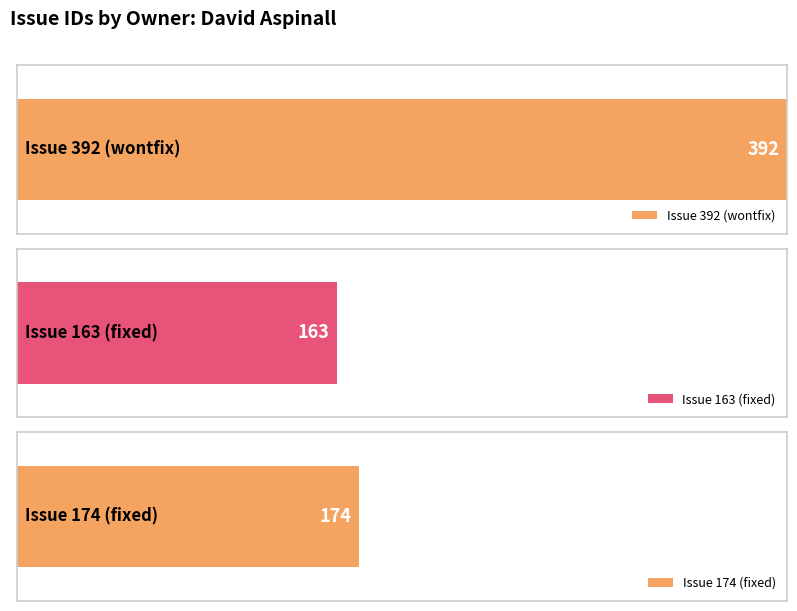

What is the average value?

243